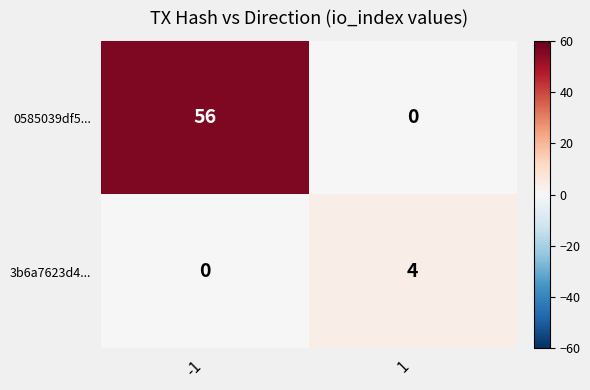

Reading left to right, what are all the values shown in this chart?

0585039df5...: -1=56	1=0
3b6a7623d4...: -1=0	1=4